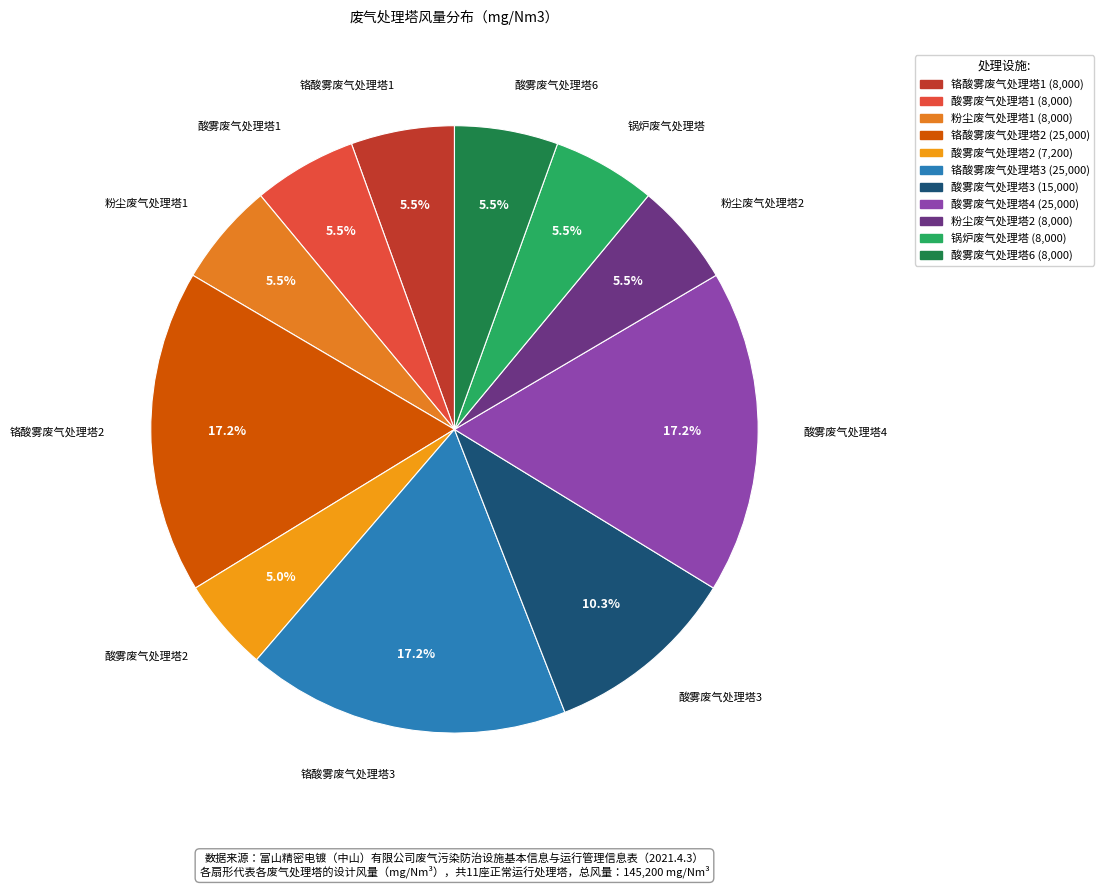

What is the total percentage of 酸雾废气处理塔2 and 酸雾废气处理塔3?

15.3%